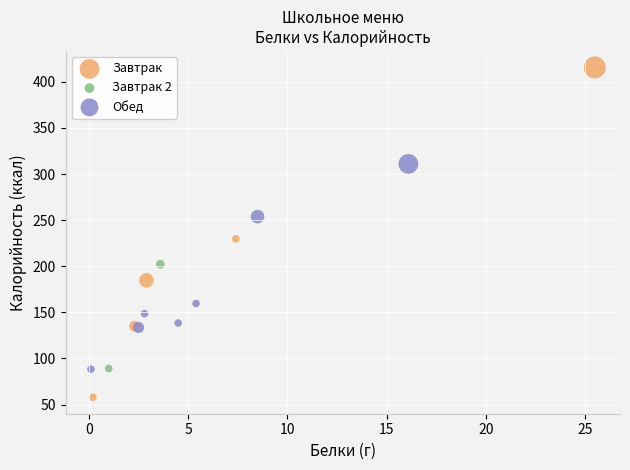

Which series contains the highest Y value?

Завтрак